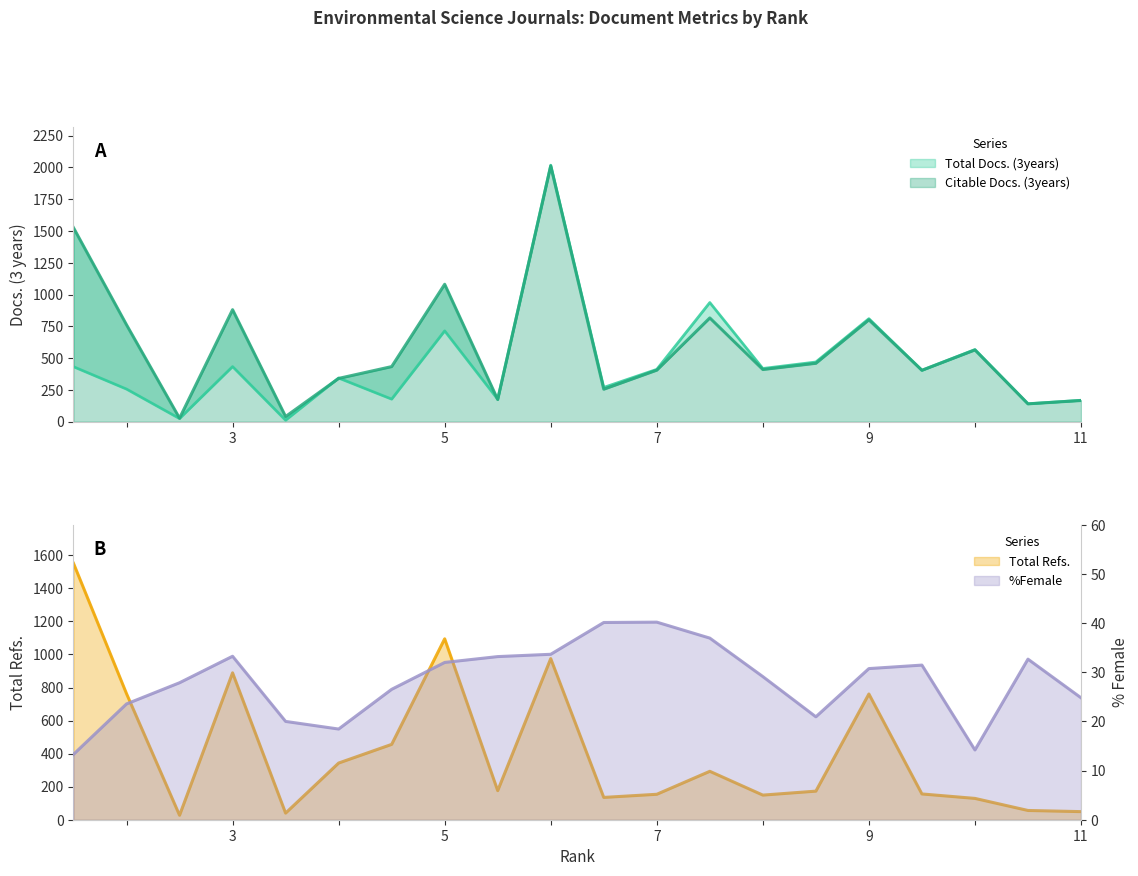

Where do Total Docs. (3years) and Citable Docs. (3years) first cross each other?

5 and 6